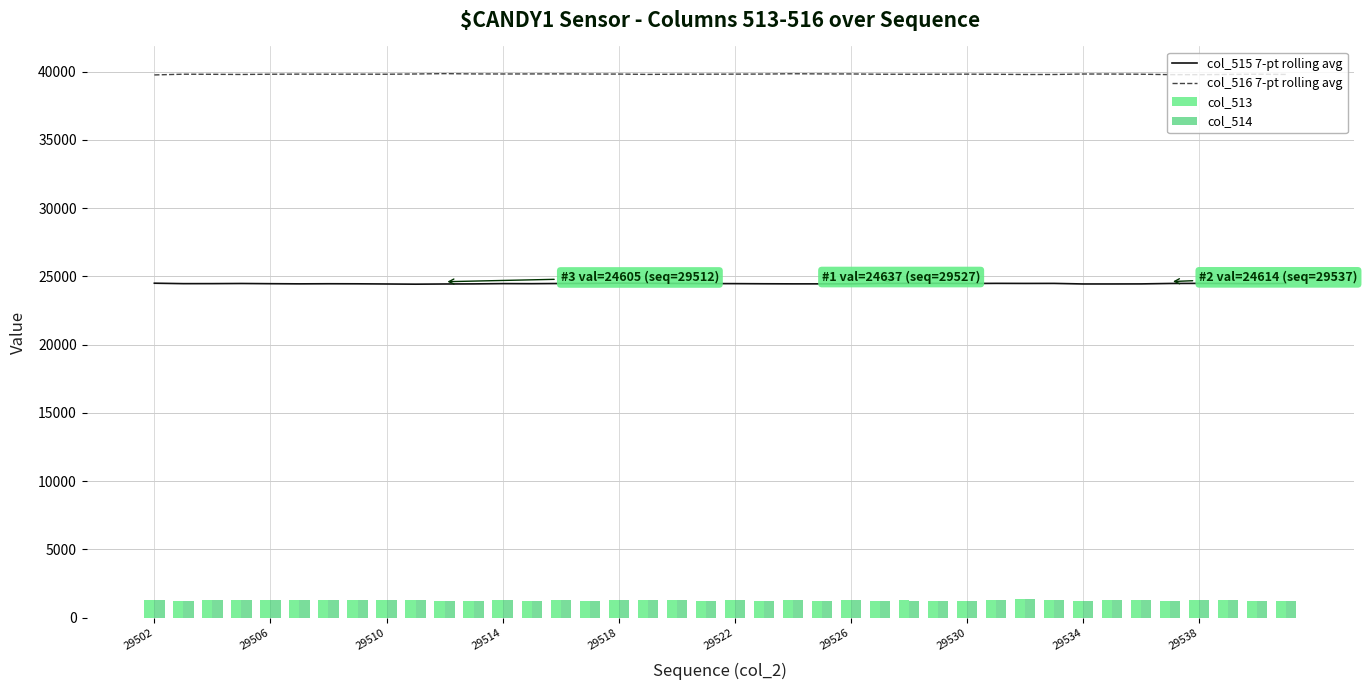

True or false: col_516 7-pt rolling avg and col_515 7-pt rolling avg intersect in this chart.

False